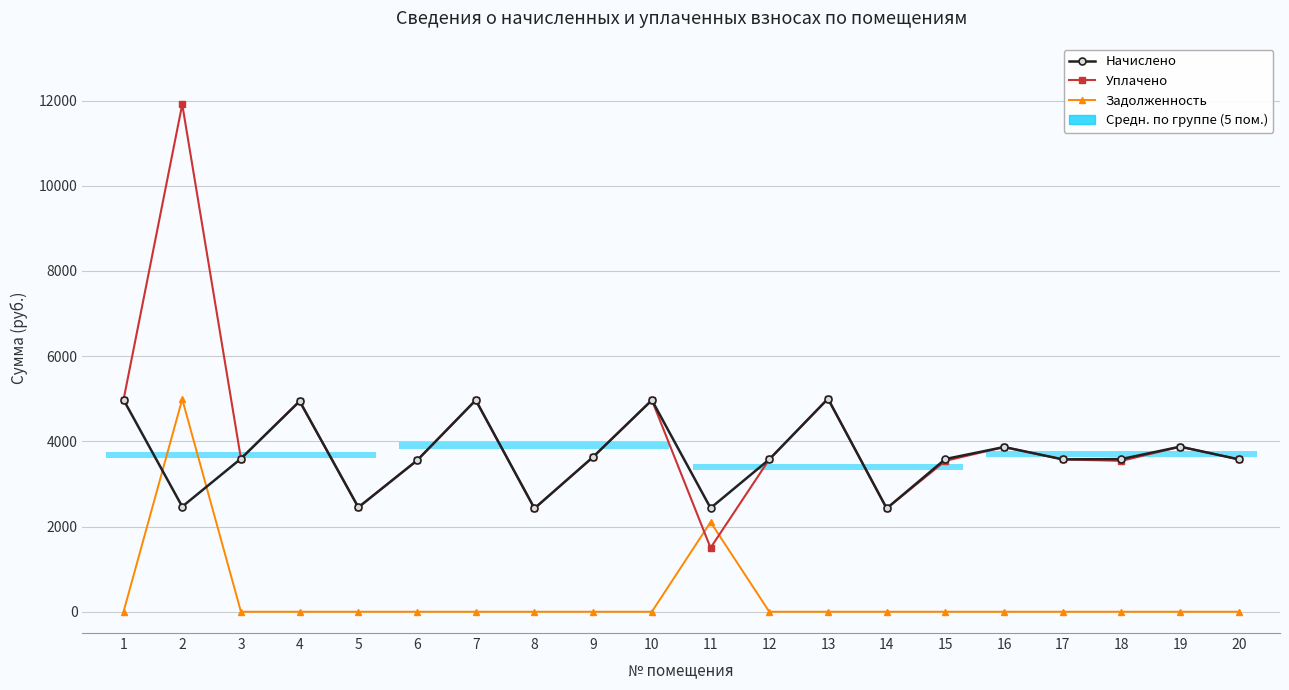

What is the value of the Начислено point at the 13th from the left?

5001.1